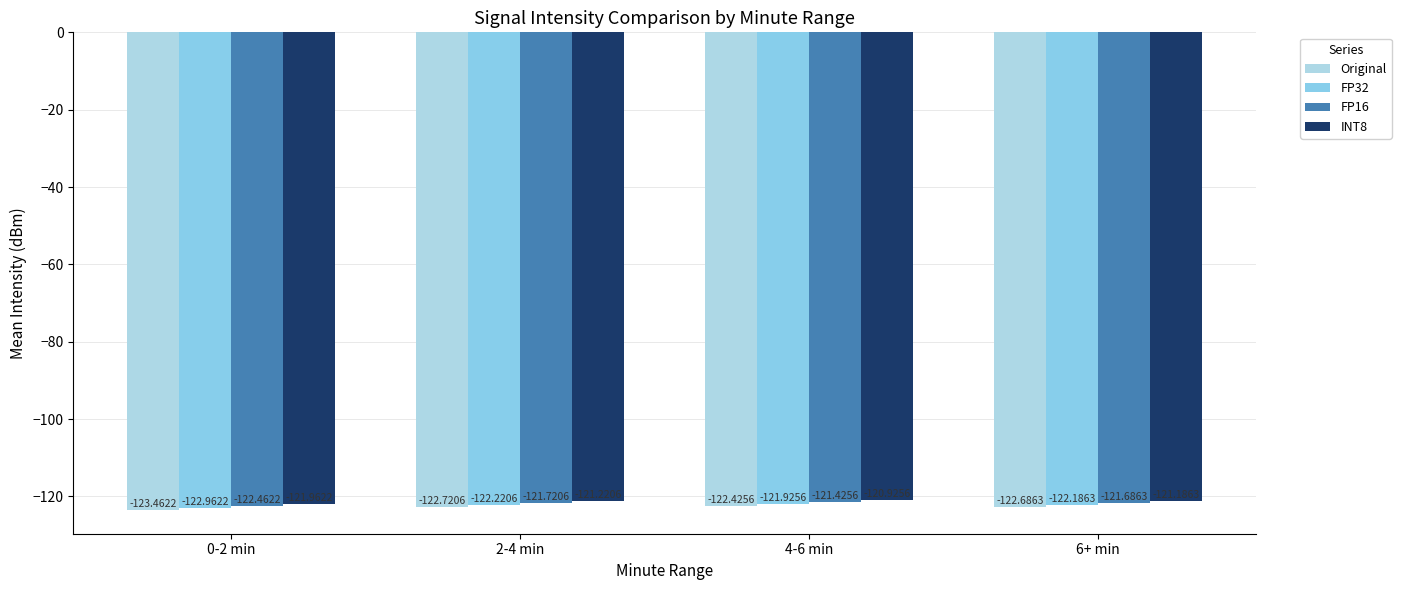

Which label corresponds to the largest value in the chart?

4-6 min